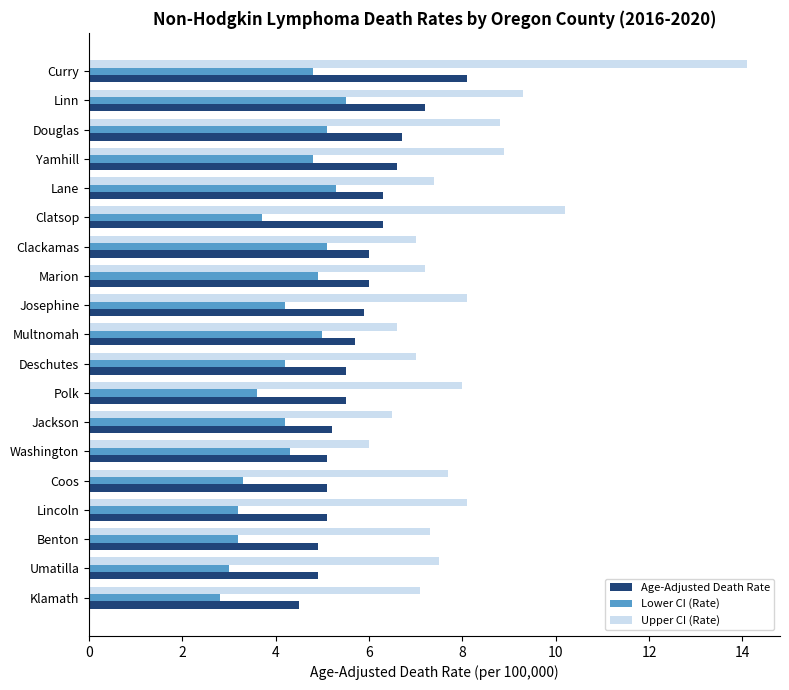

Which series has the largest total across all categories?

Upper CI (Rate)